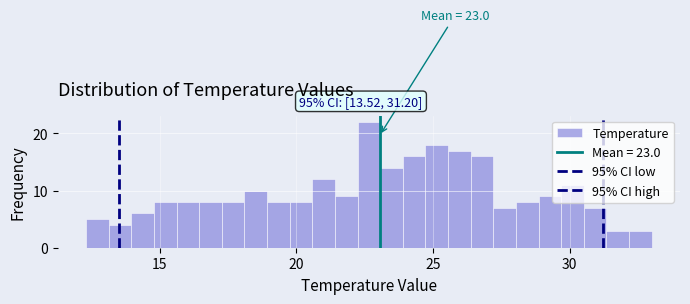

Read against the x-axis, roughly where is the centre of the tallest bar?

22.5